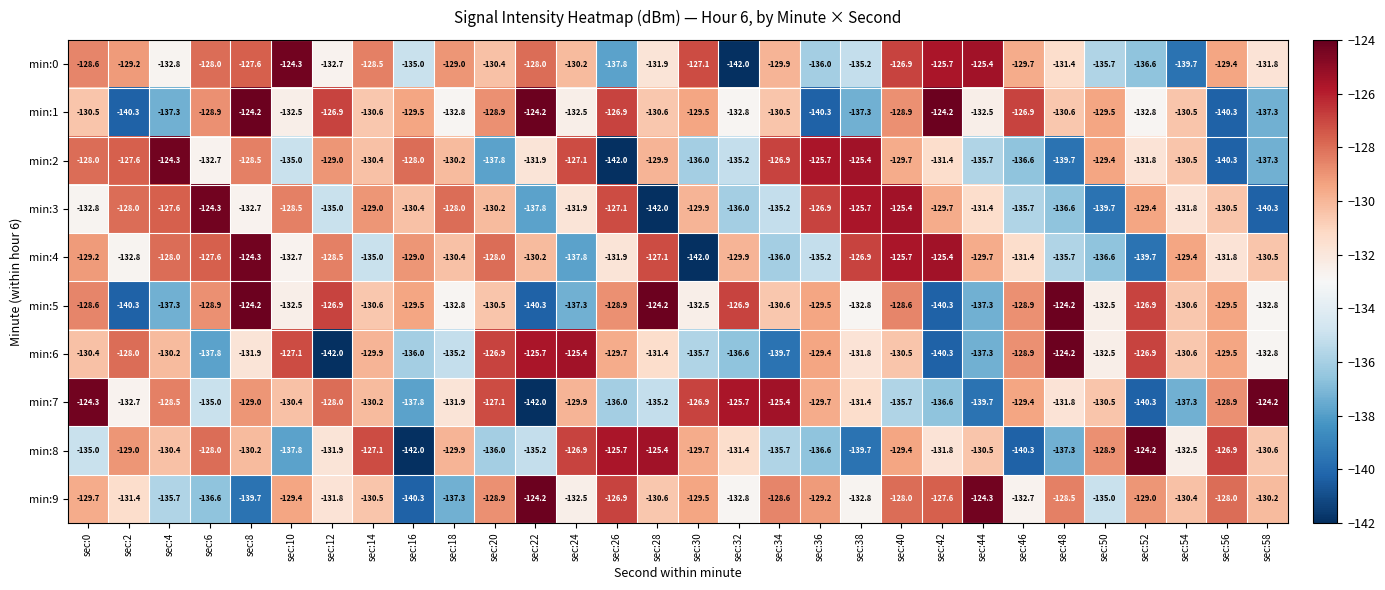

What is the sum of the min:1 values at sec:32 and sec:56?

-273.1